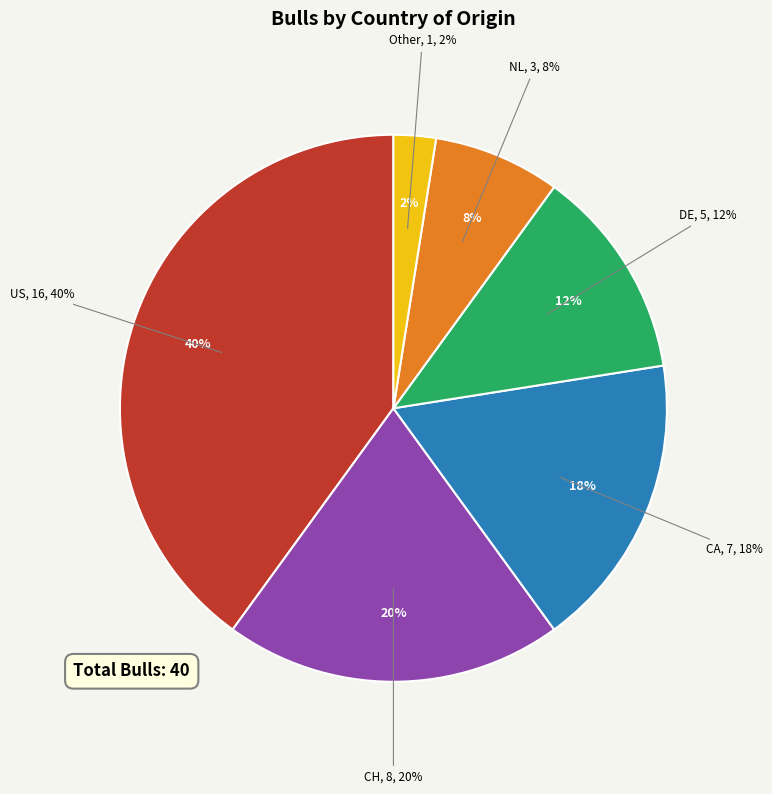

The CA slice represents 9% of the pie. True or false?

False